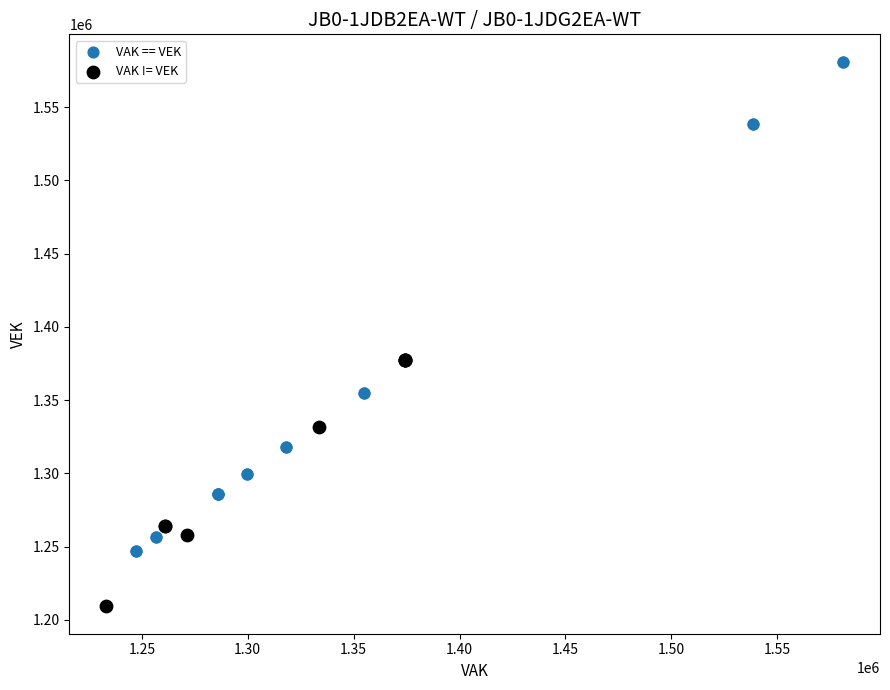

Which series has the widest spread of Y values?

VAK == VEK